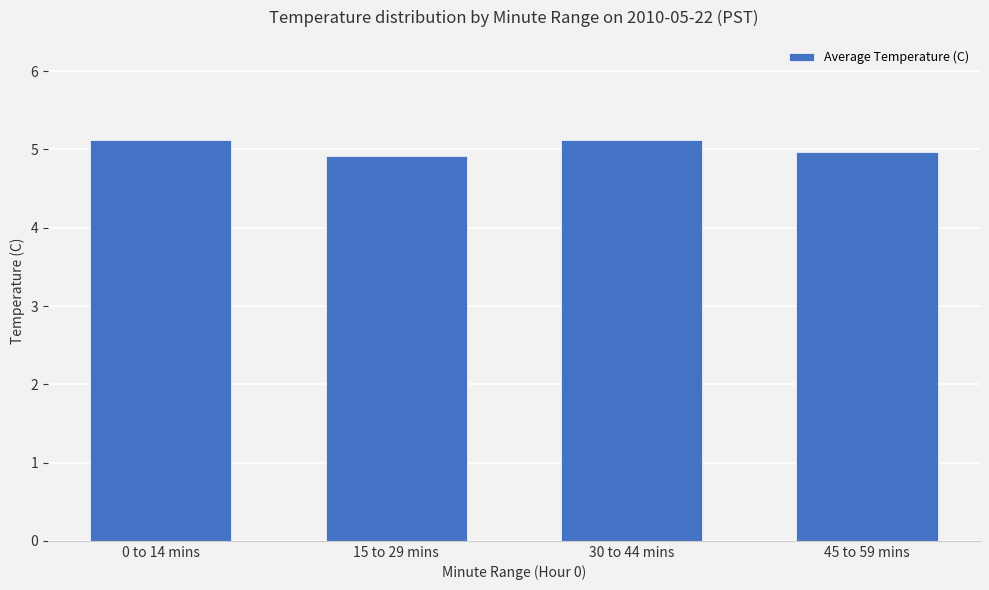

Reading left to right, list all the values displayed in this chart.

5.1	4.9	5.1	5.0